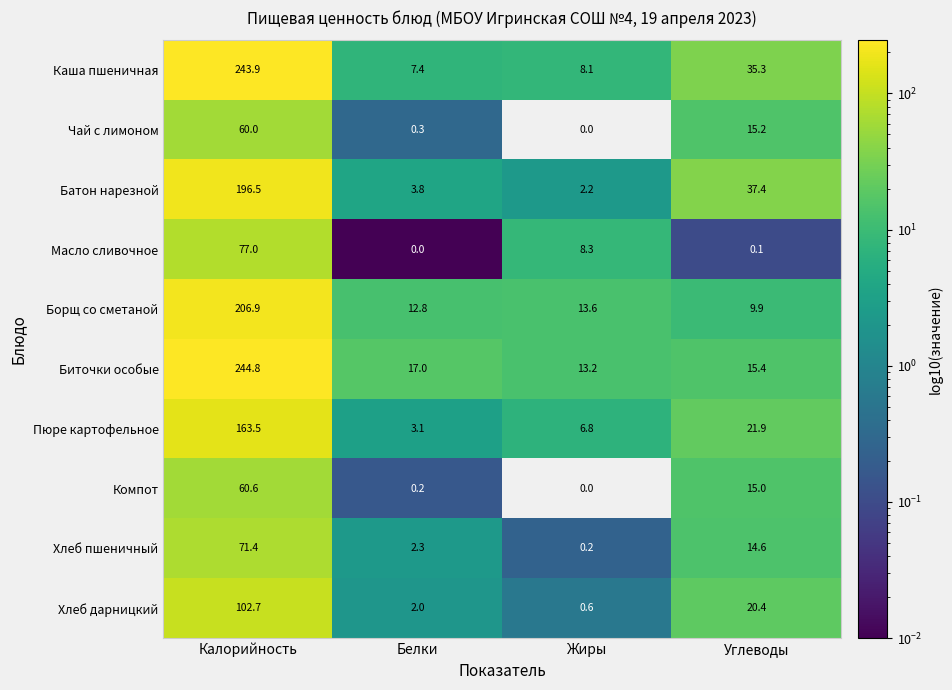

Which series has the largest total across all categories?

Каша пшеничная